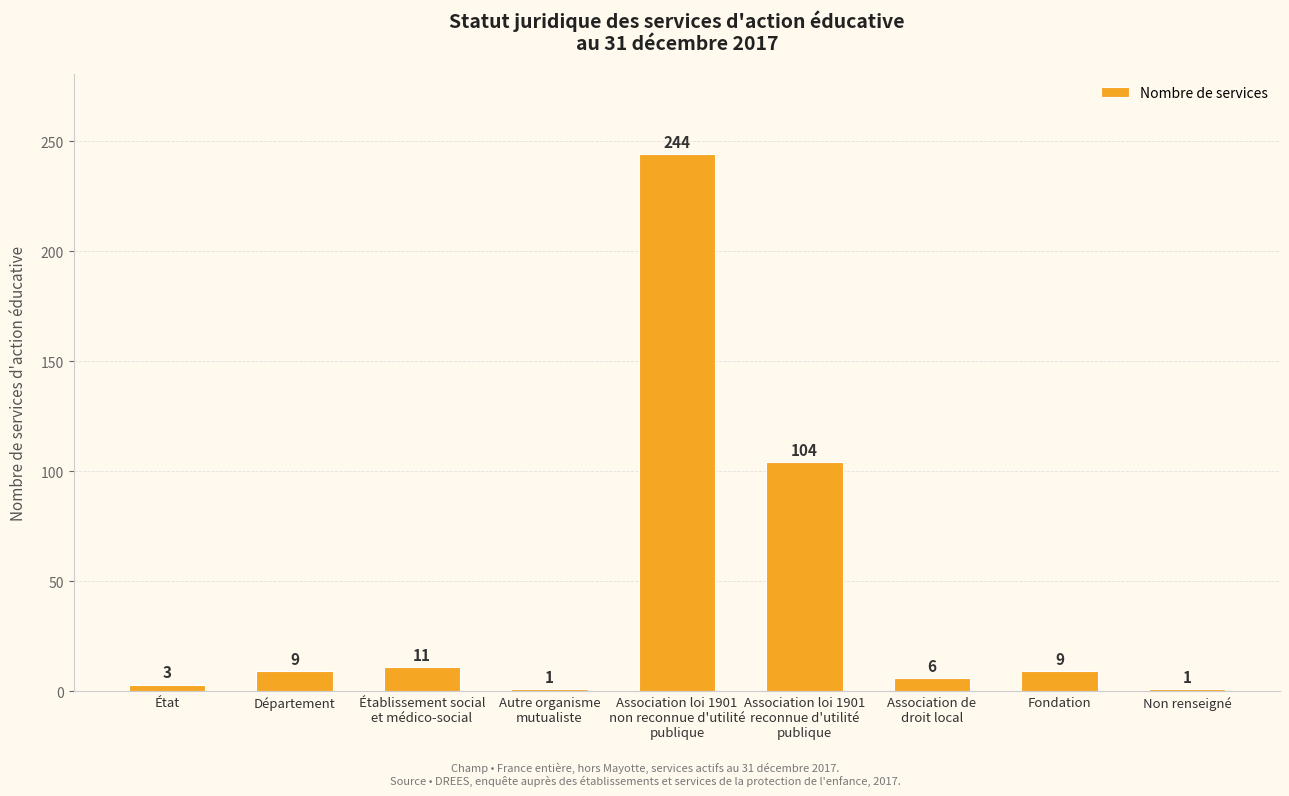

How many values are below 9?

4